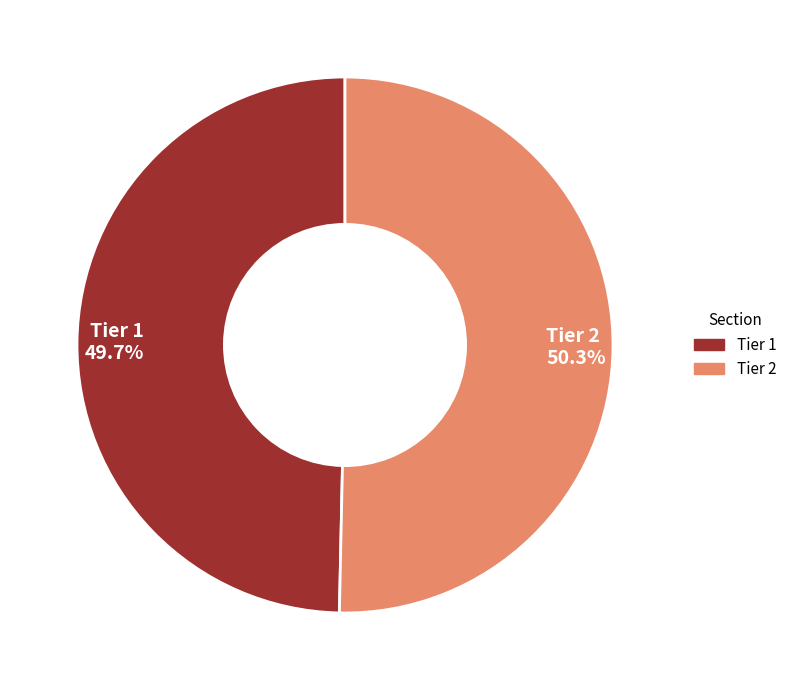

Combined, what portion of the pie is Tier 1 and Tier 2?

100.0%